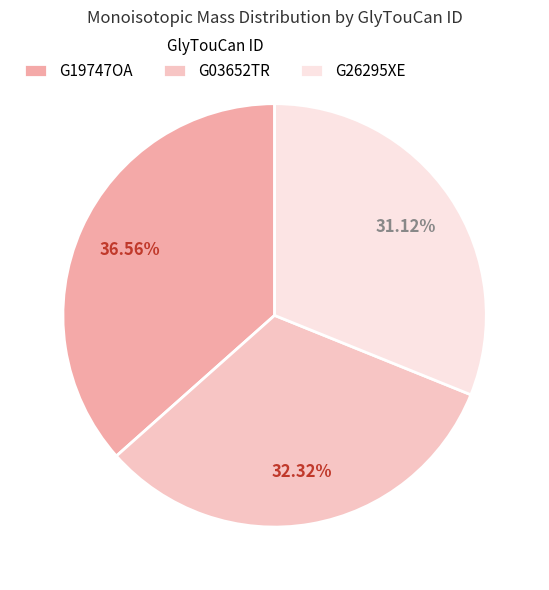

Is there a majority slice in this chart?

No